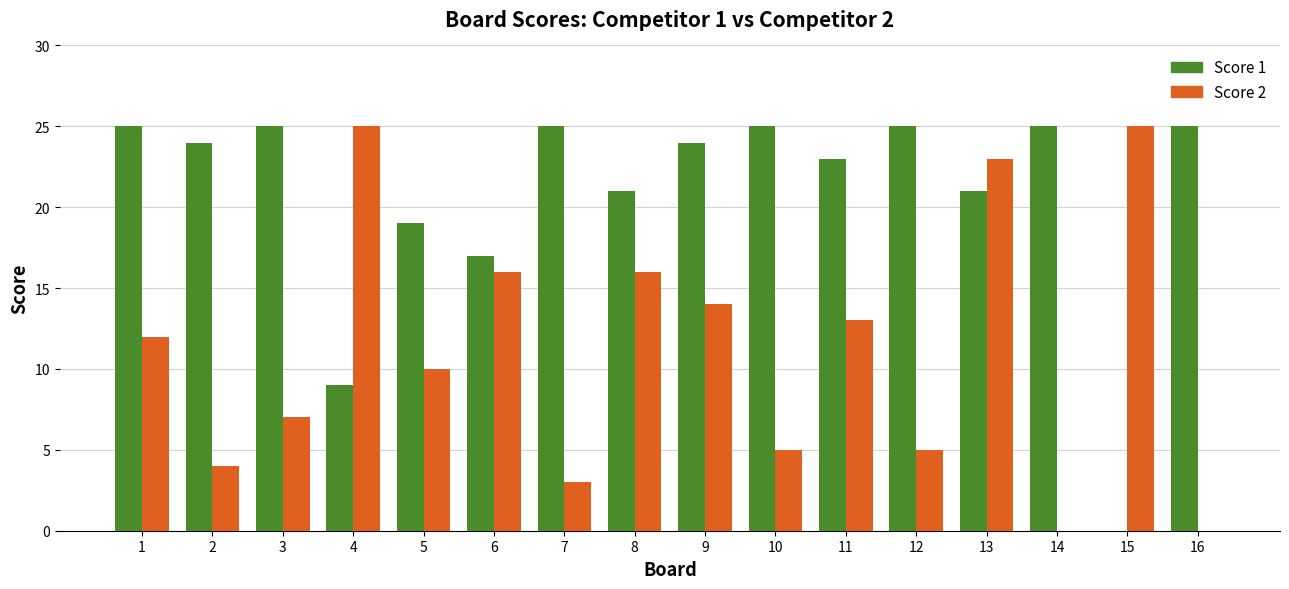

Reading left to right, what are all the values shown in this chart?

Score 1: 25	24	25	9	19	17	25	21	24	25	23	25	21	25	0	25
Score 2: 12	4	7	25	10	16	3	16	14	5	13	5	23	0	25	0